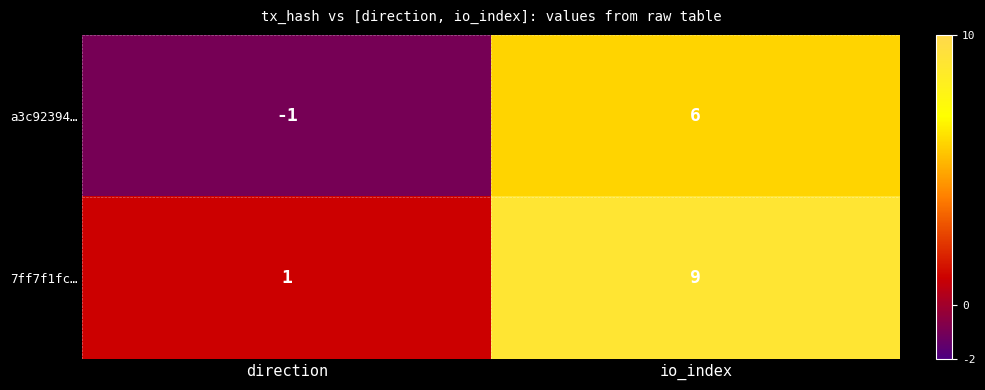

What is the greatest value displayed?

9